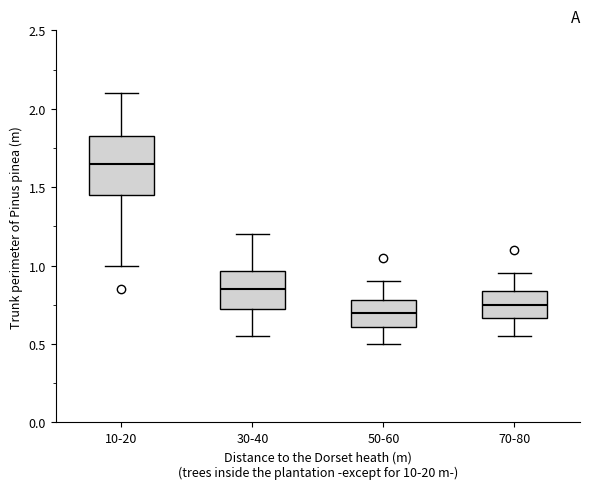

Where is the upper edge of the box for 50-60 on the y-axis? The values are not printed on the chart, so give them approximately, as read against the axis.

0.80